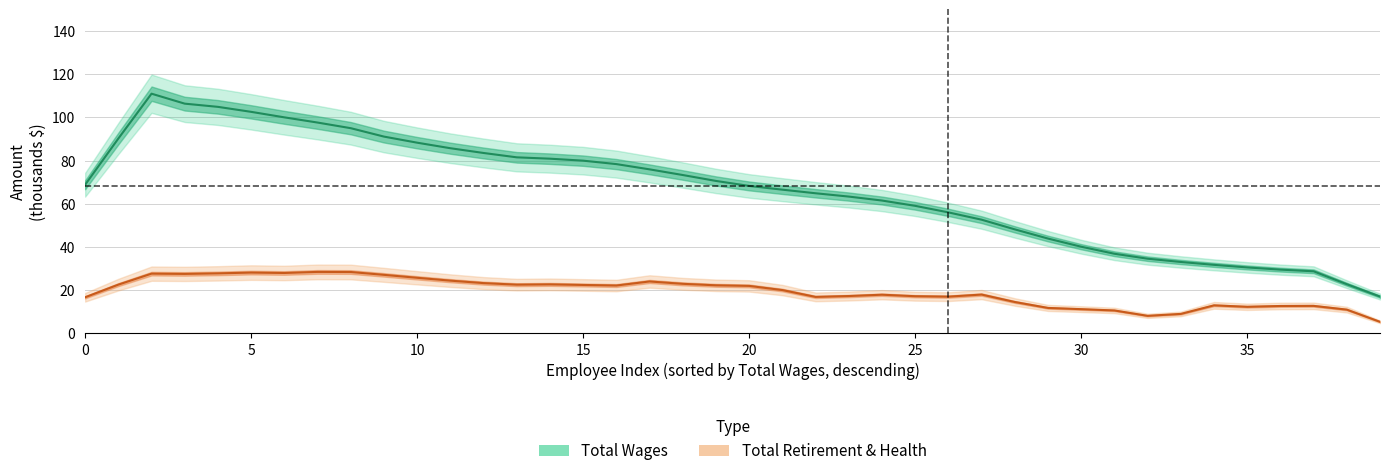

List the series in order of their overall mean, highest first.

Total Wages, Total Retirement & Health